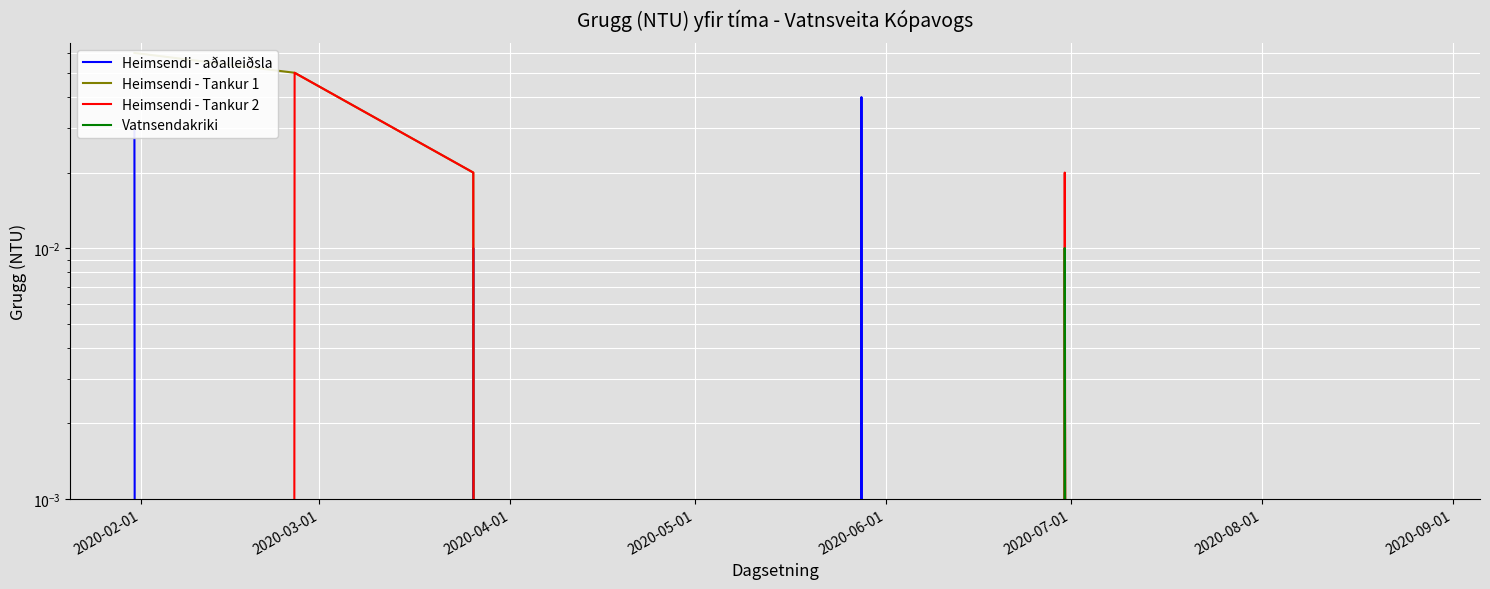

Which series has the largest total across all categories?

Heimsendi - Tankur 1